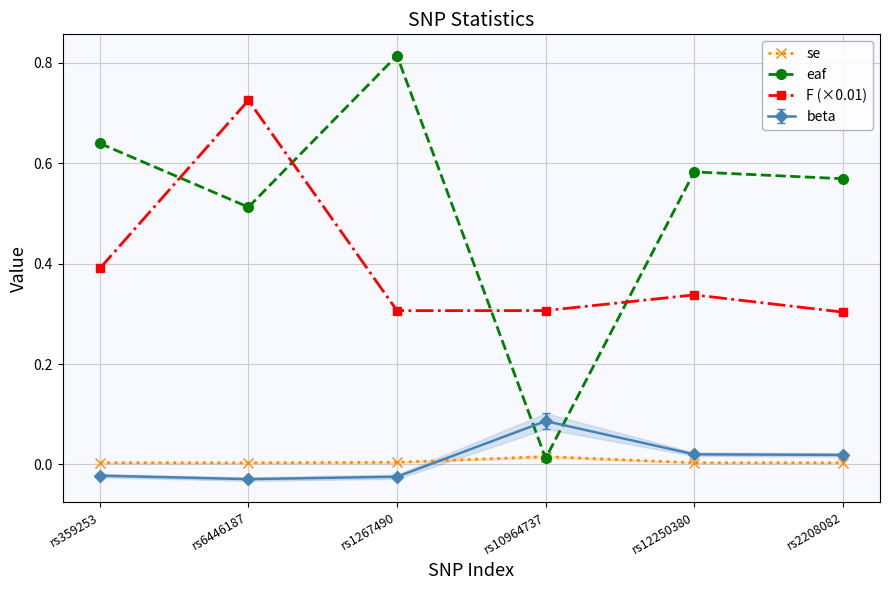

Which series ends up on top after the final intersection of eaf and F (×0.01)?

eaf